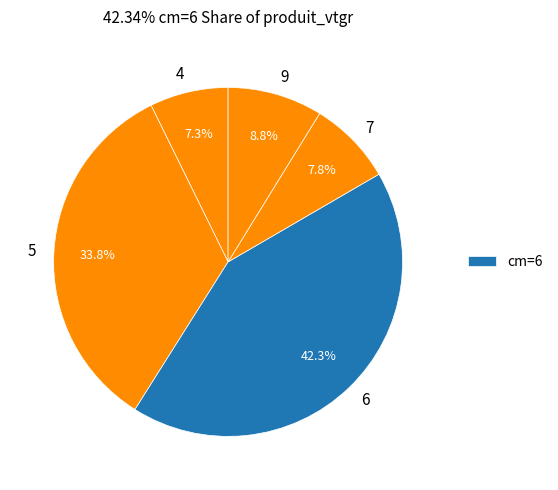

How many slices are in this pie chart?

5